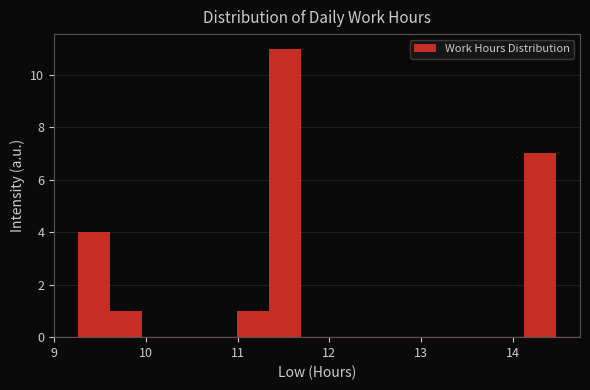

Read against the x-axis, roughly where is the centre of the tallest bar?

11.5